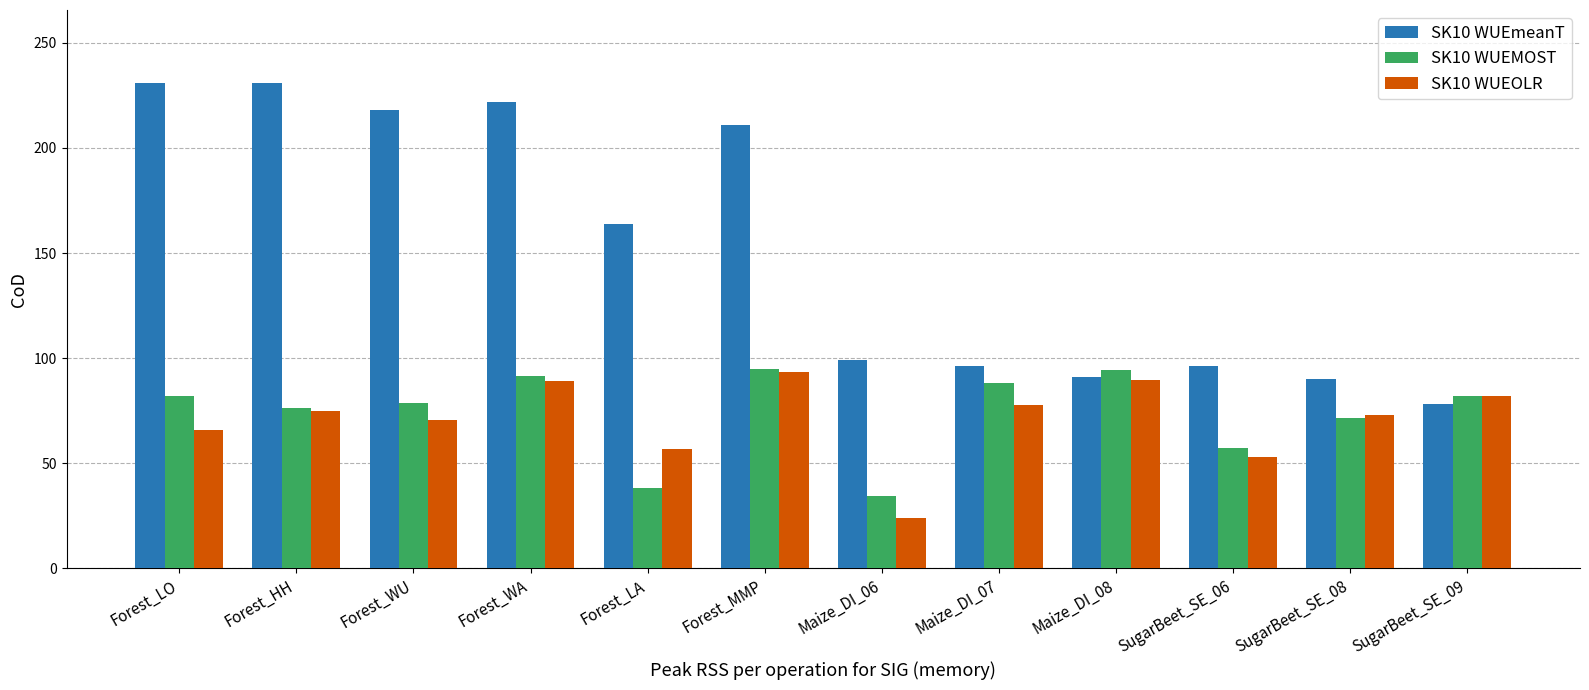

What is the approximate value of SK10 WUEOLR at Maize_DI_08?

89.5